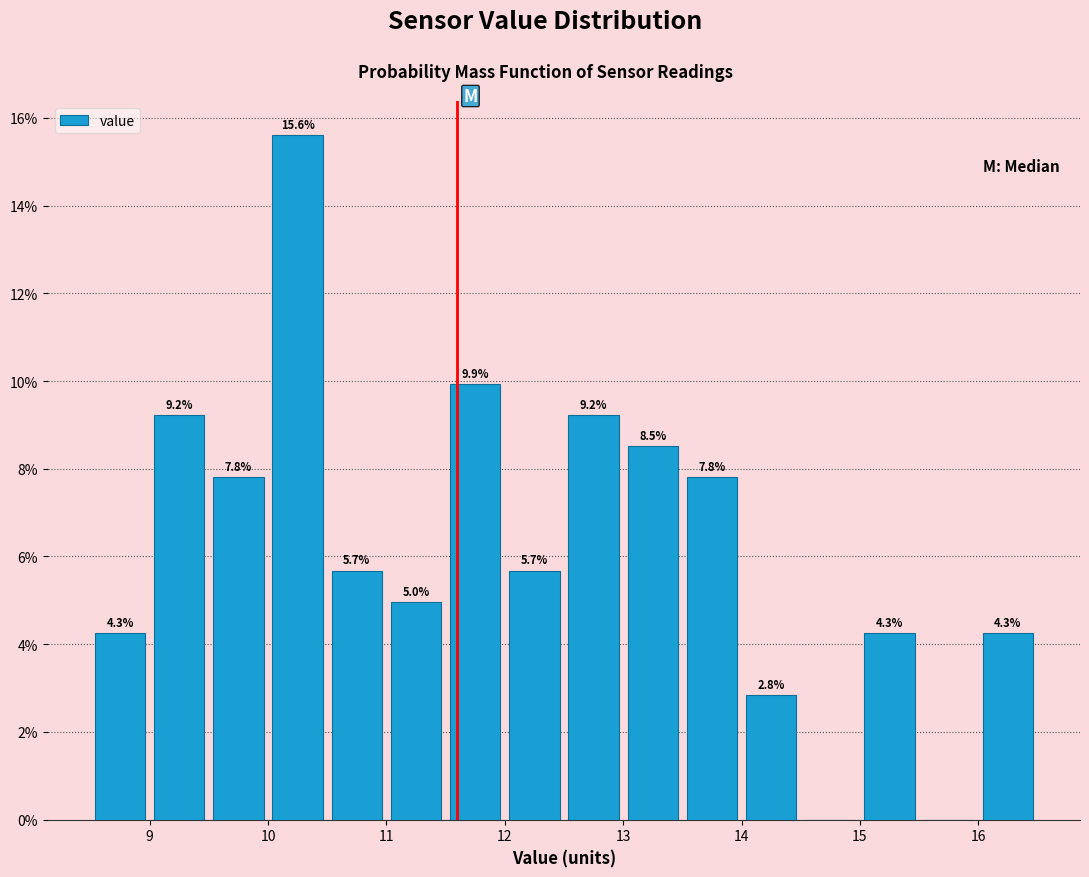

Which range on the x-axis has the tallest bar?

10.0 to 10.5